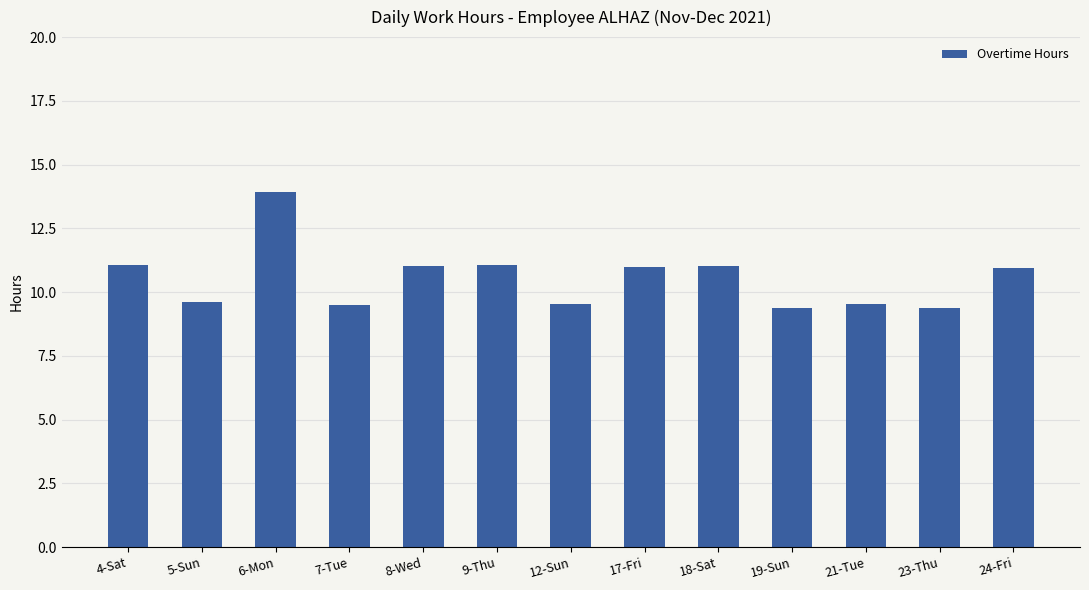

What is the change in value from 18-Sat to 21-Tue?

-1.5